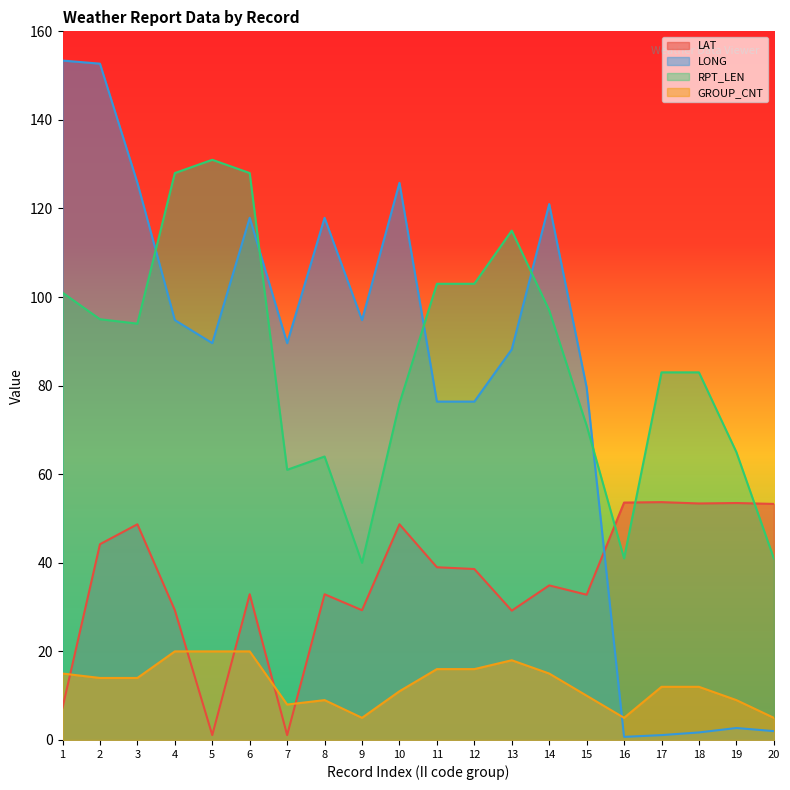

How many interior local peaks does the RPT_LEN series have?

3